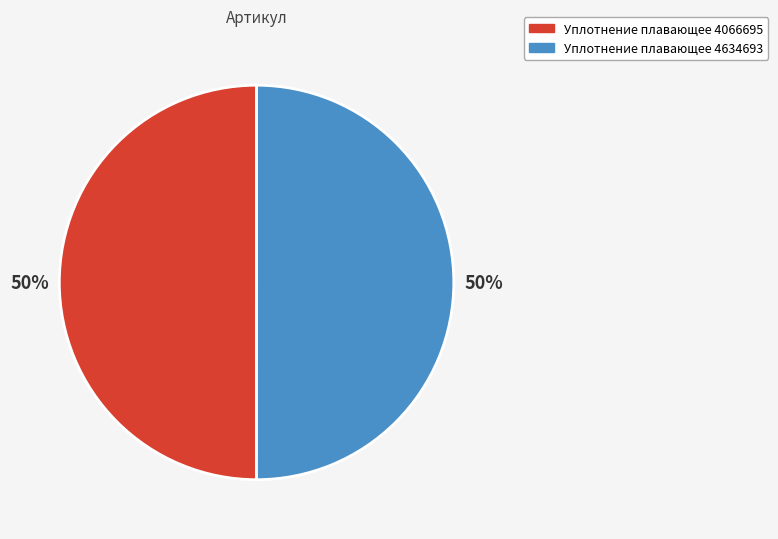

The Уплотнение плавающее 4066695 slice represents 50% of the pie. True or false?

True